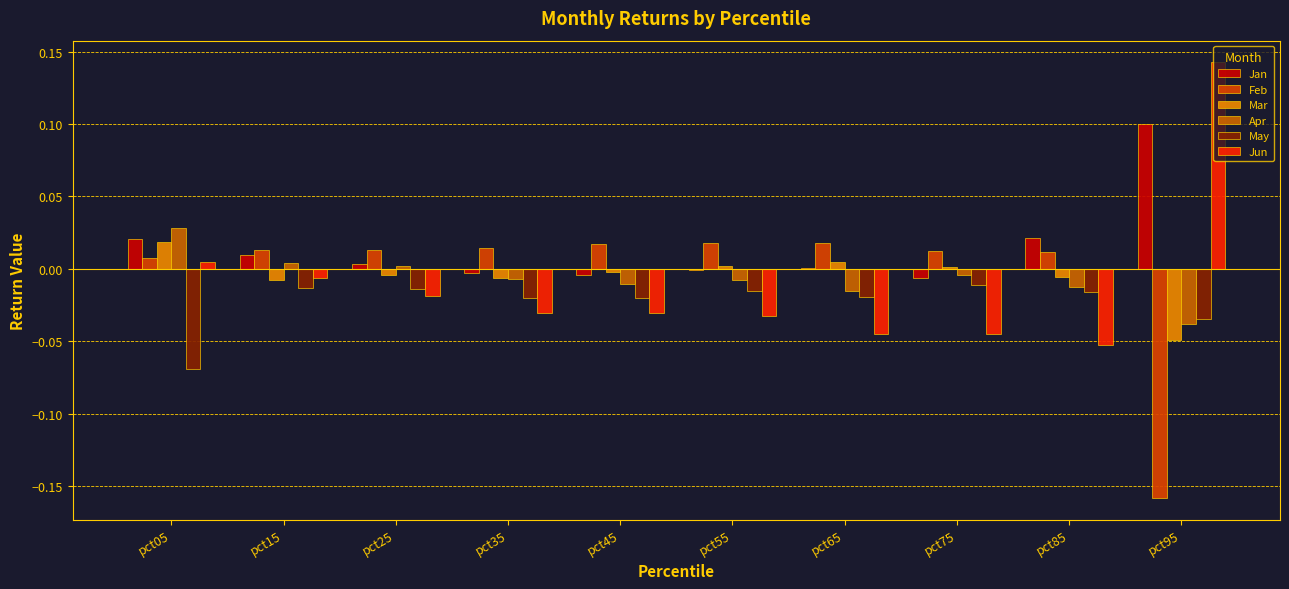

At how many categories does at least one series exceed 0?

10